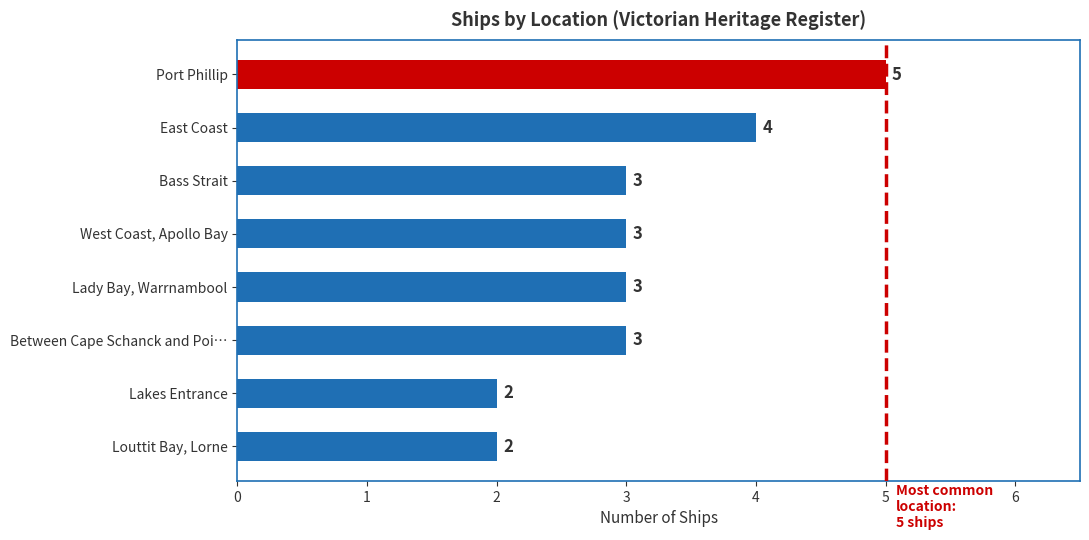

The chart shows a value of 1 at Lady Bay, Warrnambool. True or false?

False